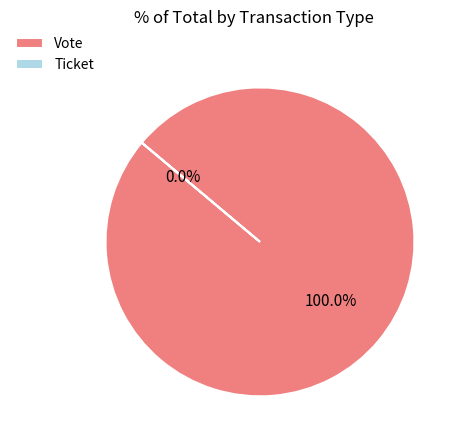

Which category has the biggest portion of the pie?

Vote